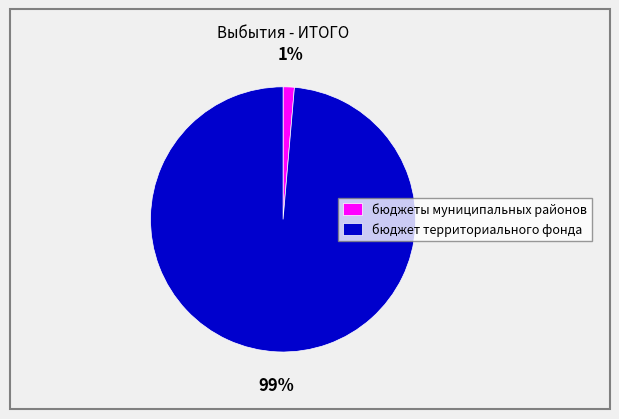

Rank the categories by value from highest to lowest.

бюджет территориального фонда, бюджеты муниципальных районов